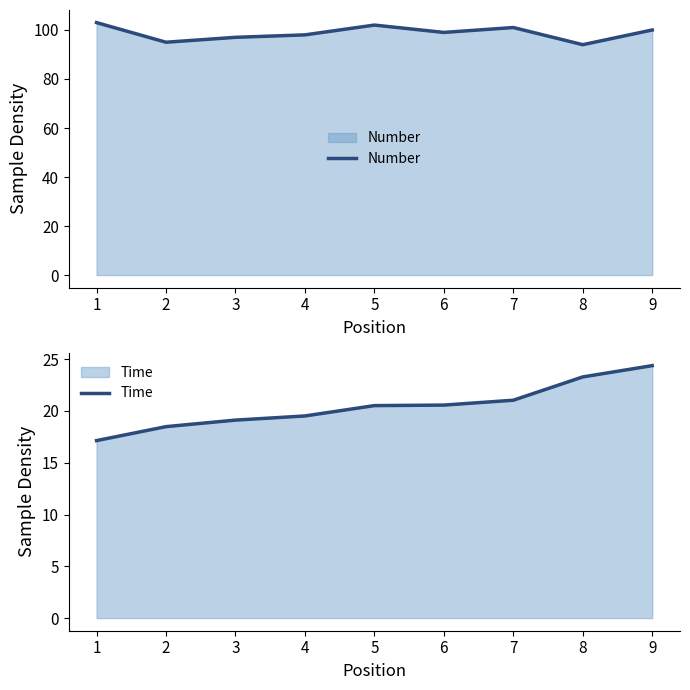

What is the maximum value for Number?

103